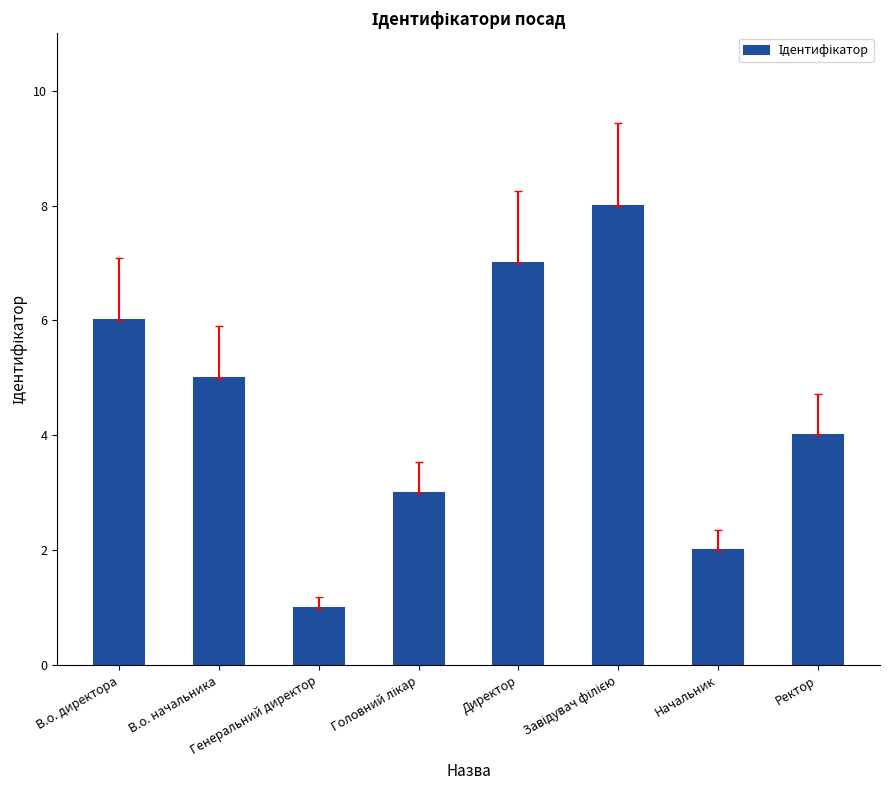

What is the label of the 1st bar from the left?

В.о. директора